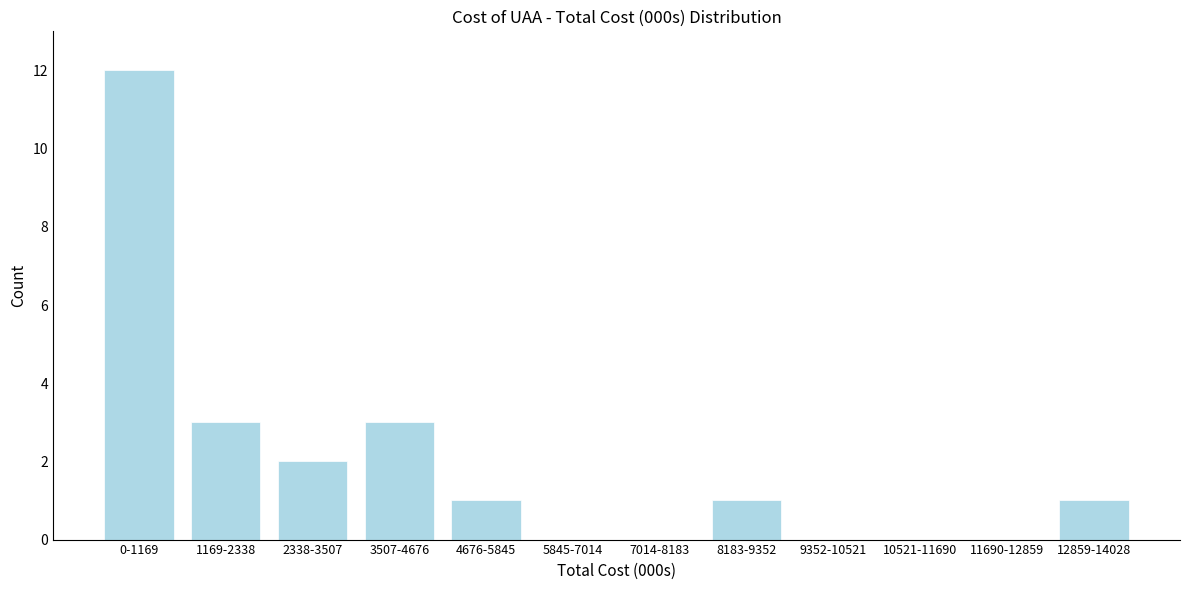

Reading left to right, what are all the values shown in this chart?

0-1169=12	1169-2338=3	2338-3507=2	3507-4676=3	4676-5845=1	5845-7014=0	7014-8183=0	8183-9352=1	9352-10521=0	10521-11690=0	11690-12859=0	12859-14028=1